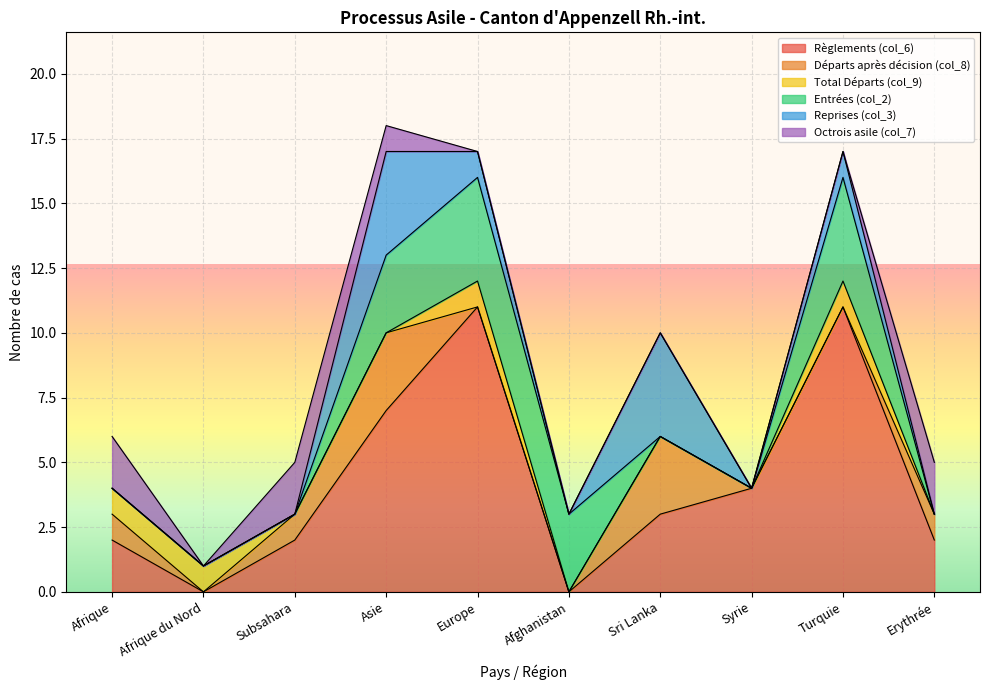

In Total Départs (col_9), how many points are higher than both neighbors (excluding endpoints)?

2